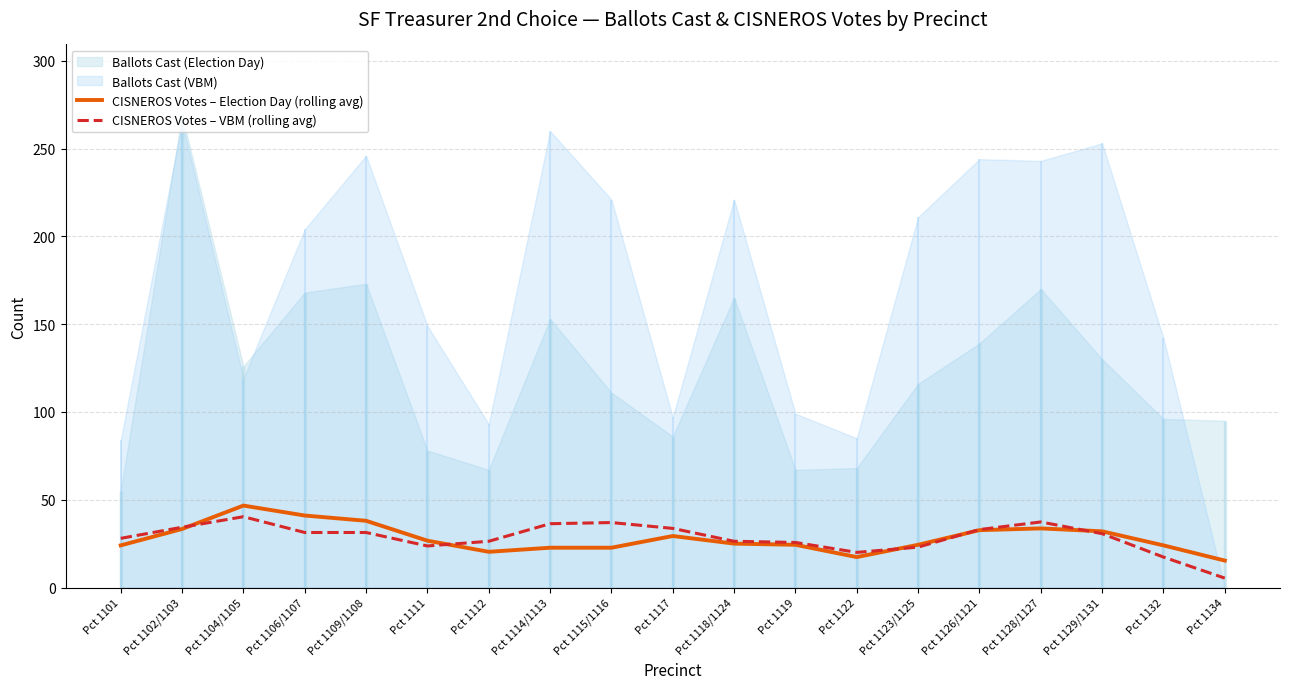

What is the sum of the CISNEROS Votes – VBM (rolling avg) values at Pct 1112 and Pct 1101?

54.3